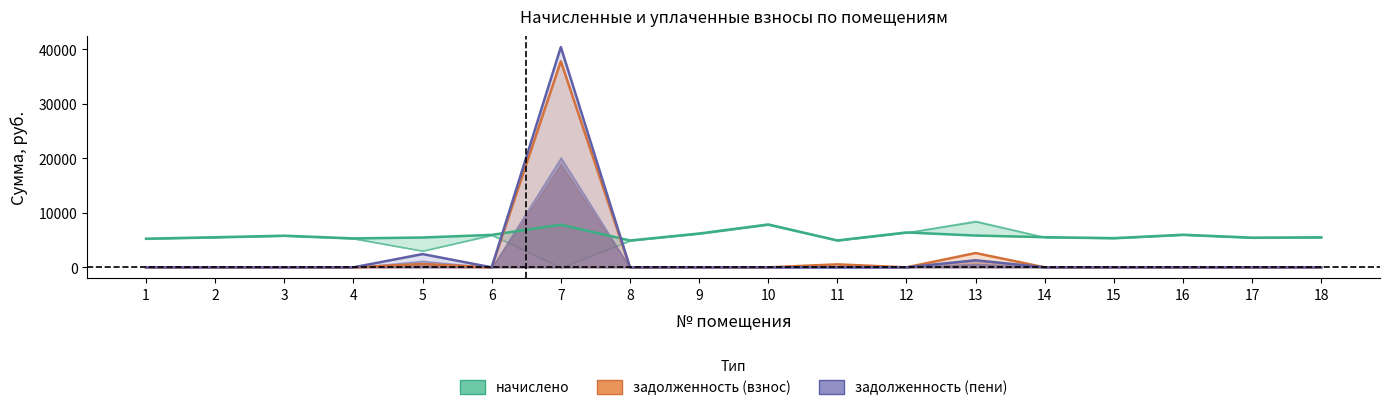

At 6, list the series in order from largest to smallest.

начислено, задолженность (взнос), задолженность (пени)